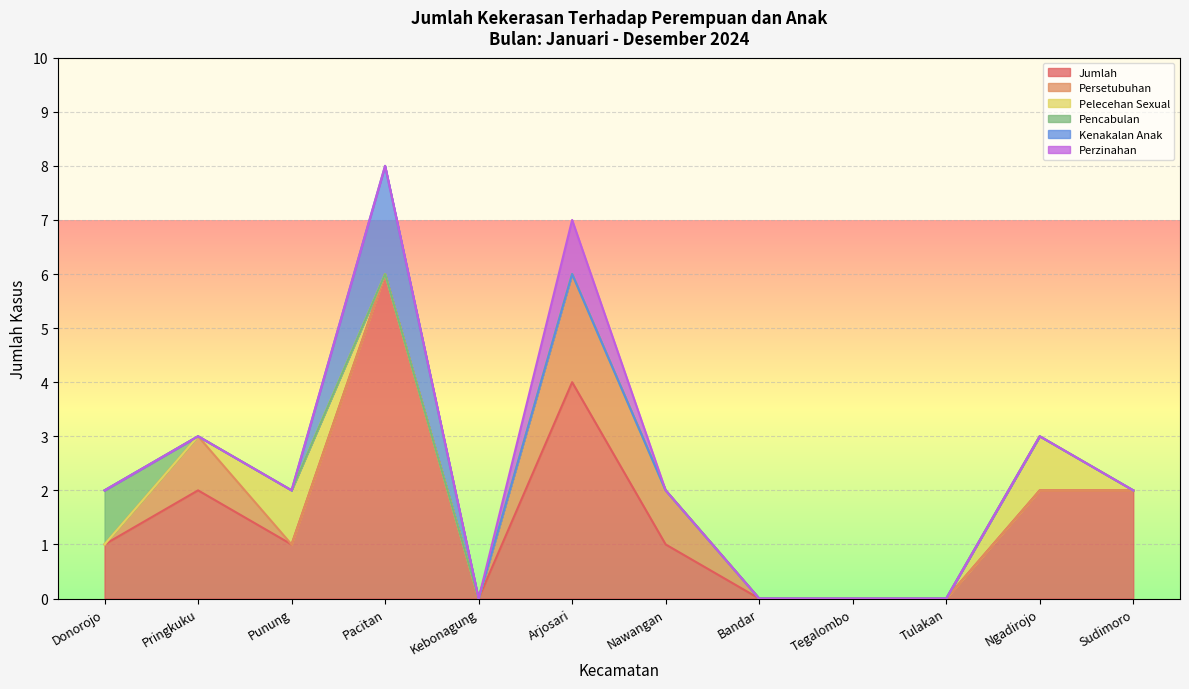

Between Tulakan and Sudimoro, which series saw the biggest shift?

Jumlah